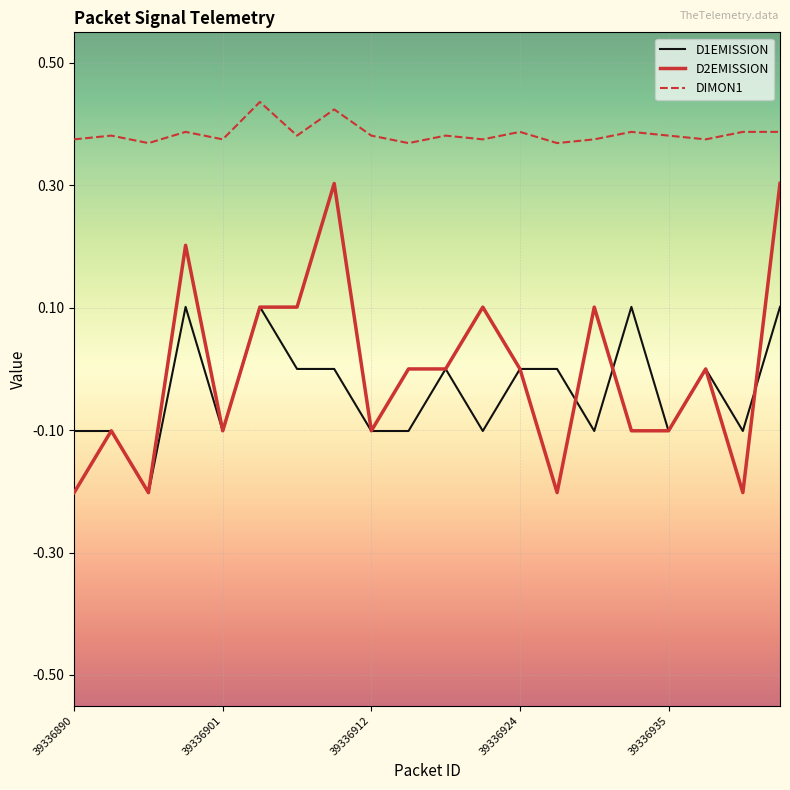

What are all the series names shown in the legend?

D1EMISSION, D2EMISSION, DIMON1